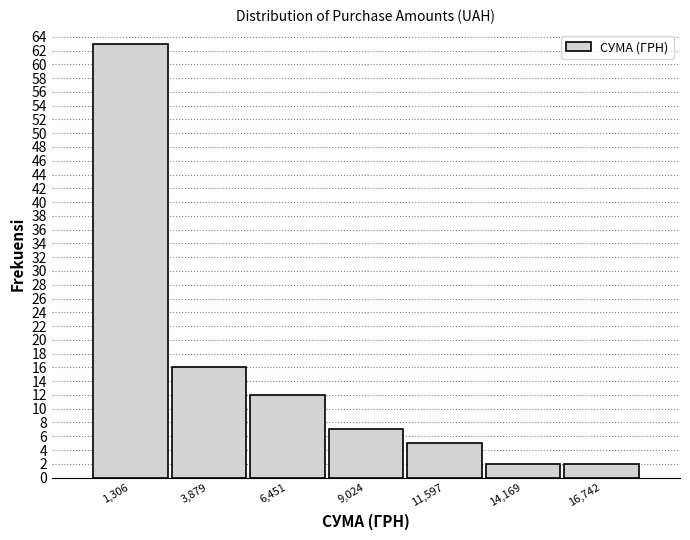

What is the height of the bar covering 7500 to 10500 on the x-axis? Neither the bar edges nor the heights are printed on the chart, so give them approximately, as read against the axes.

7